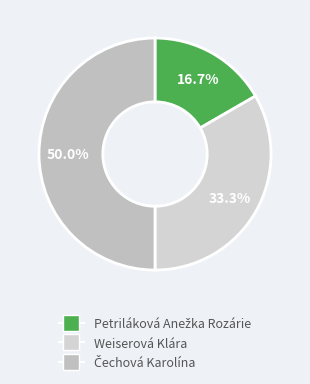

Approximately how many times larger is the value at Weiserová Klára compared to Petriláková Anežka Rozárie?

2.0